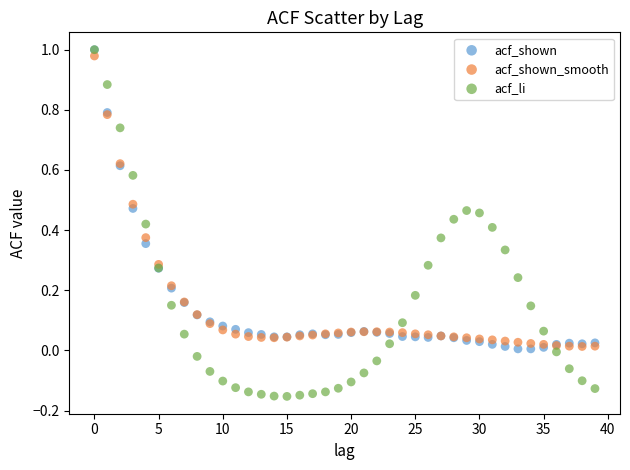

Which series reaches the minimum Y coordinate?

acf_li